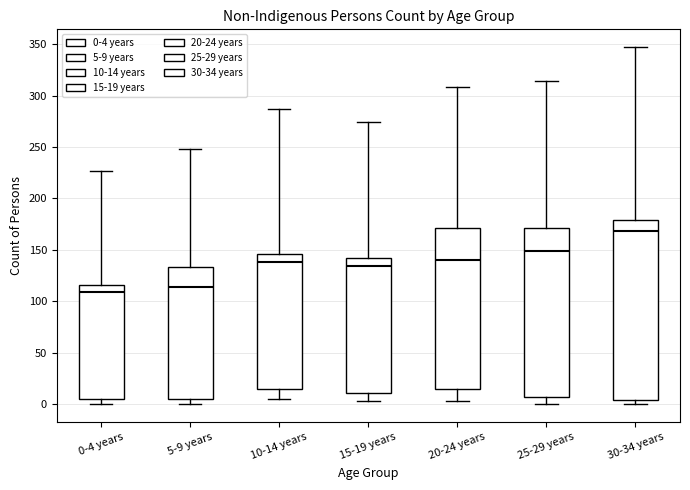

Where does the upper whisker of the box for 5-9 years end on the y-axis? The values are not printed on the chart, so give them approximately, as read against the axis.

250